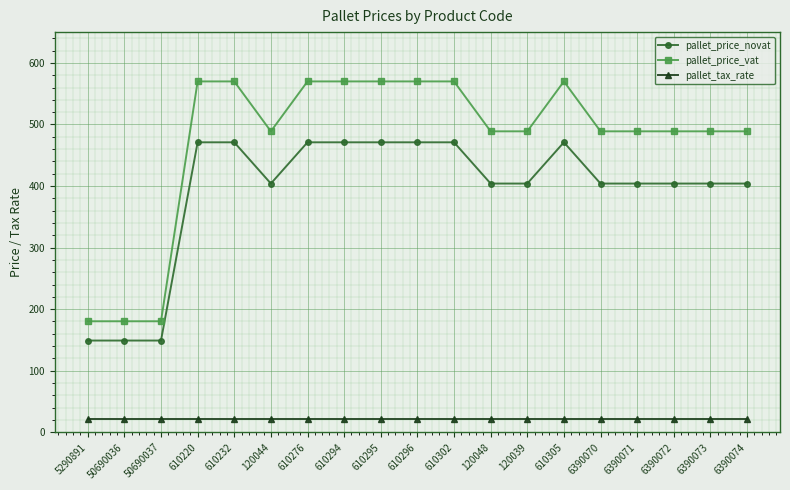

What is the spread (max minus min) of values at 120044?

467.8